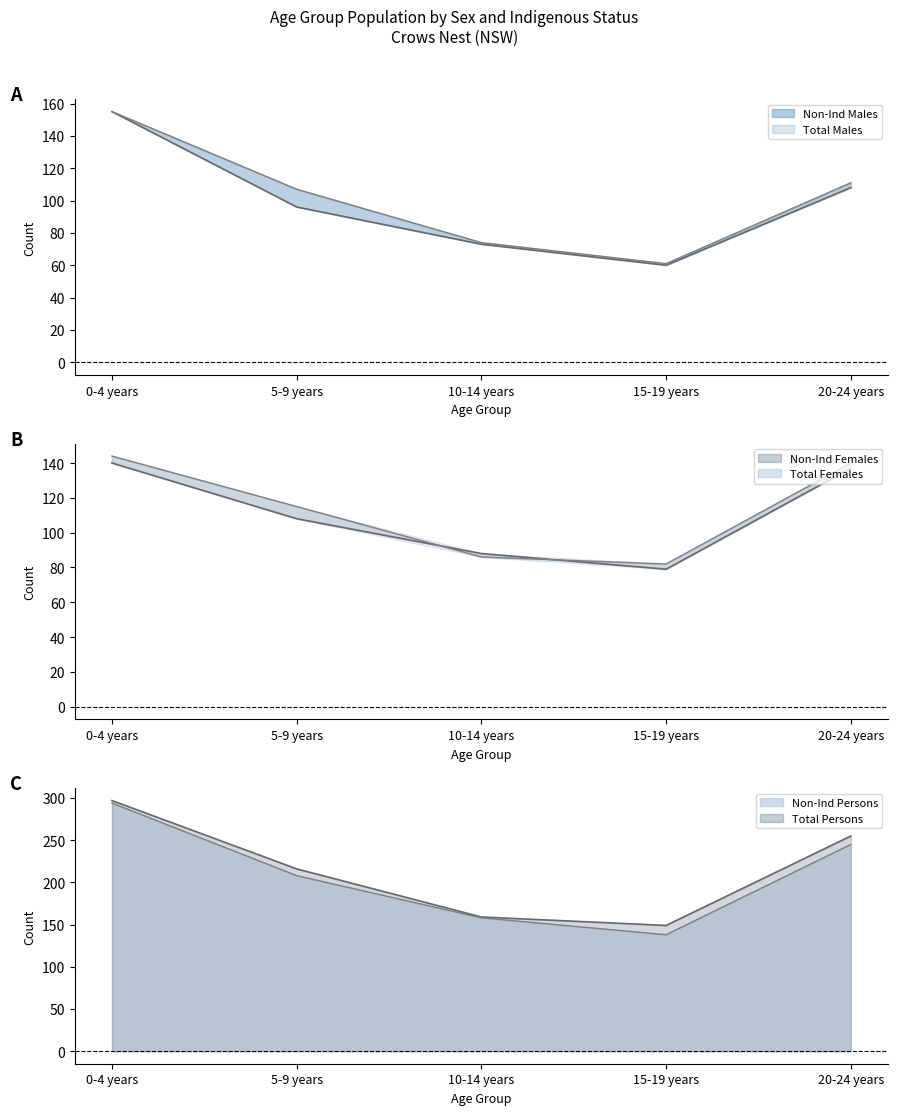

How many interior local valleys does the Total Persons line series have?

1